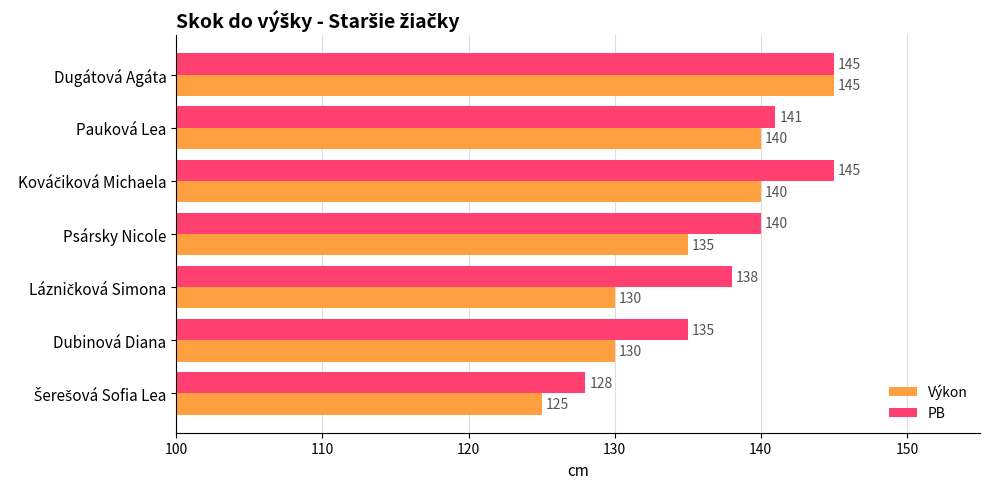

Which series has the largest range (max minus min)?

Výkon